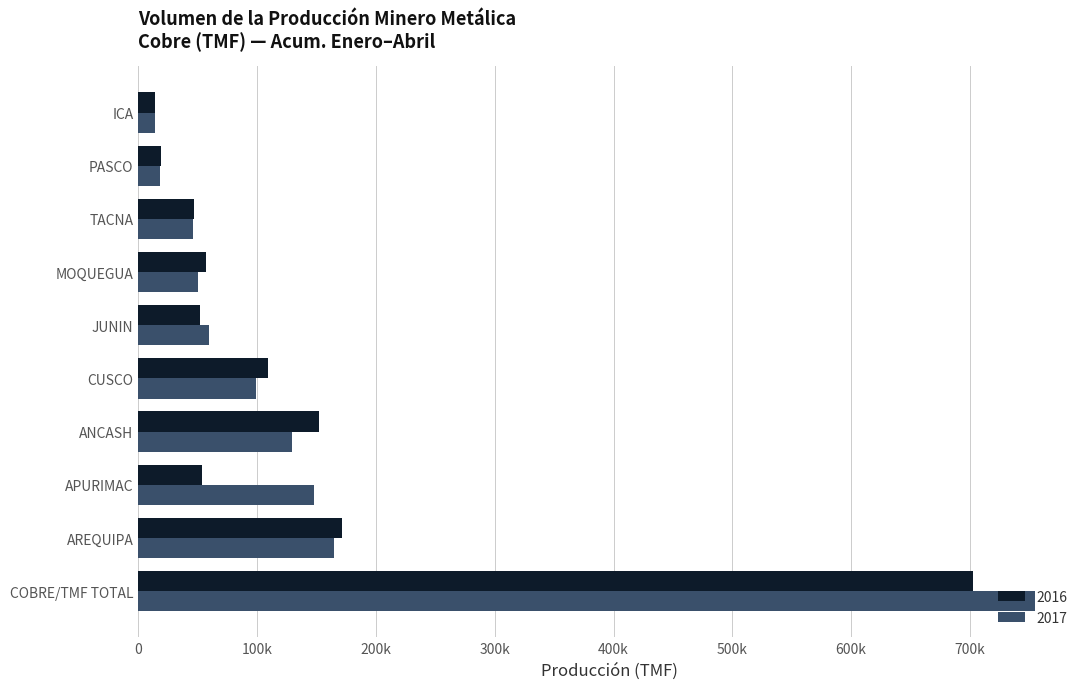

What are all the series names shown in the legend?

2016, 2017